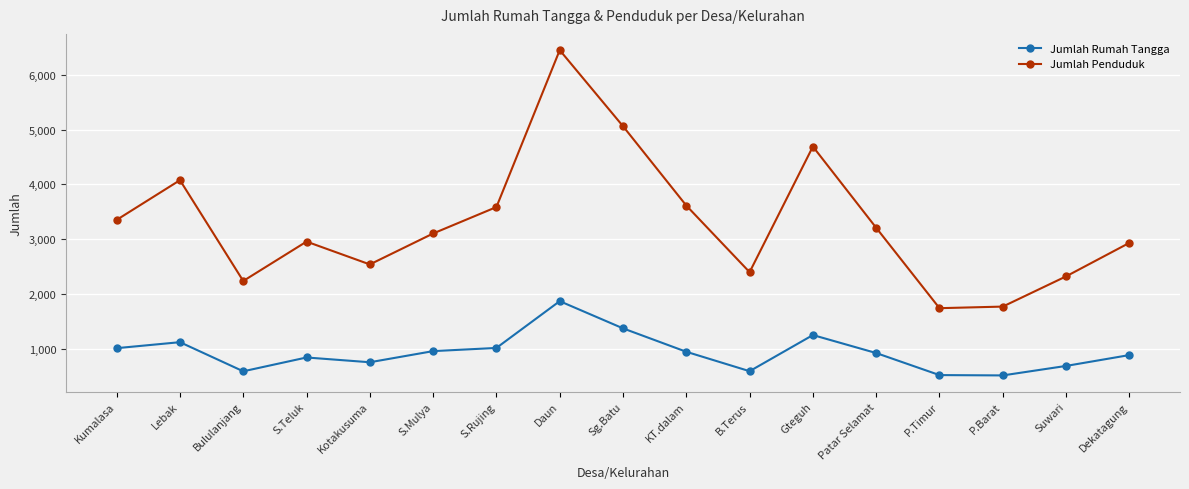

How many distinct data groups are displayed?

2